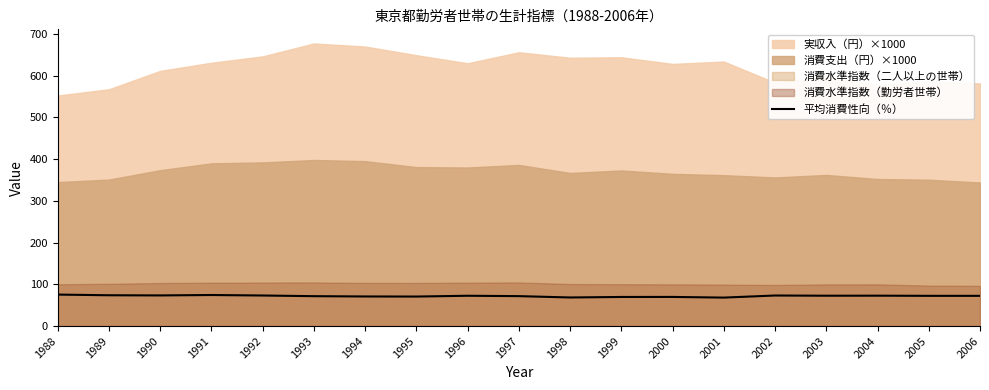

The 平均消費性向（％） series shows 72.7 at 2003. True or false?

True